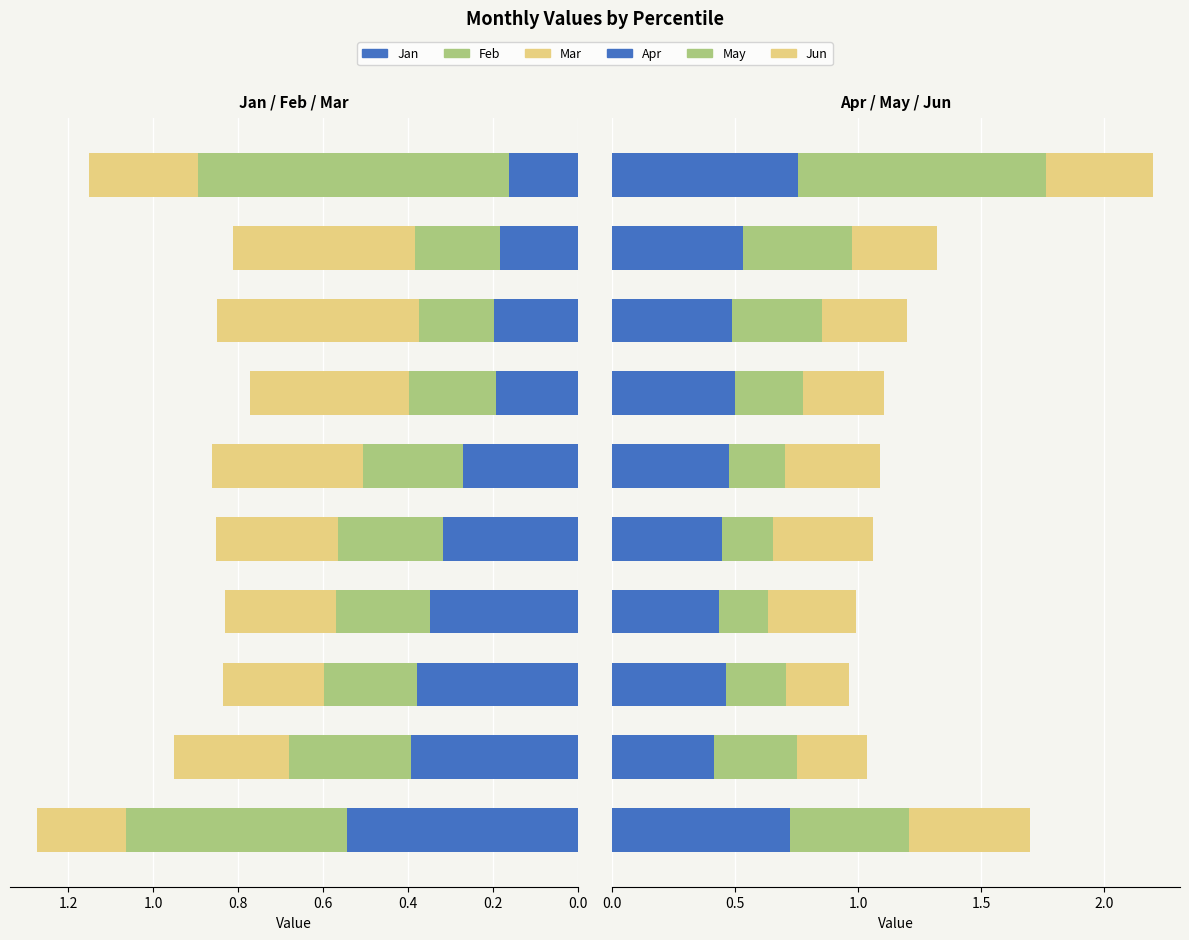

At which category is the sum across all series the highest?

9